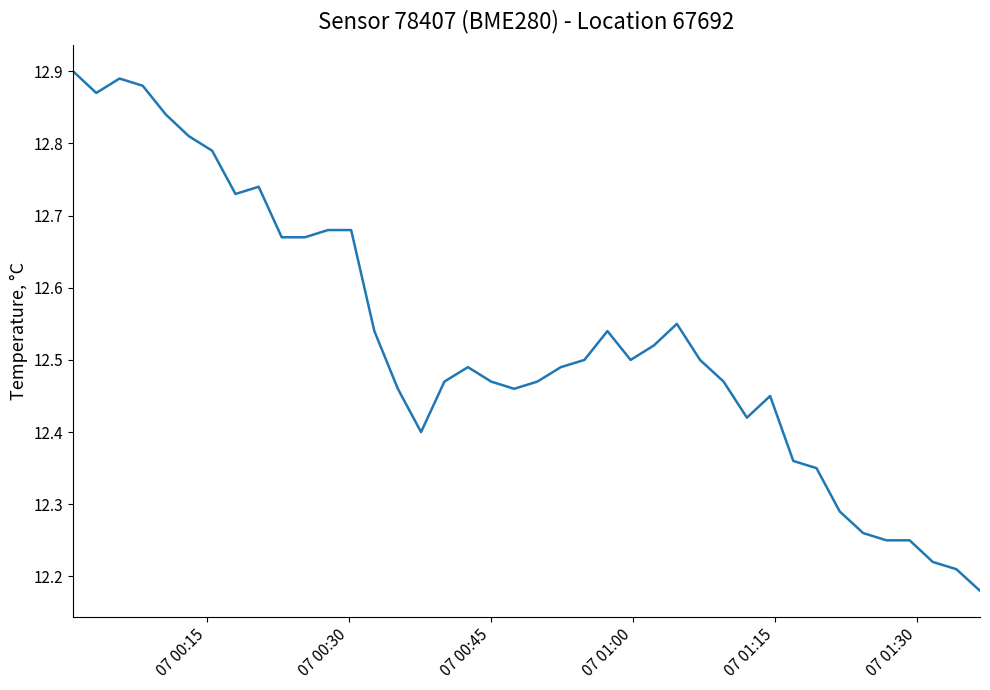

What is the difference between the maximum and minimum values?

0.7